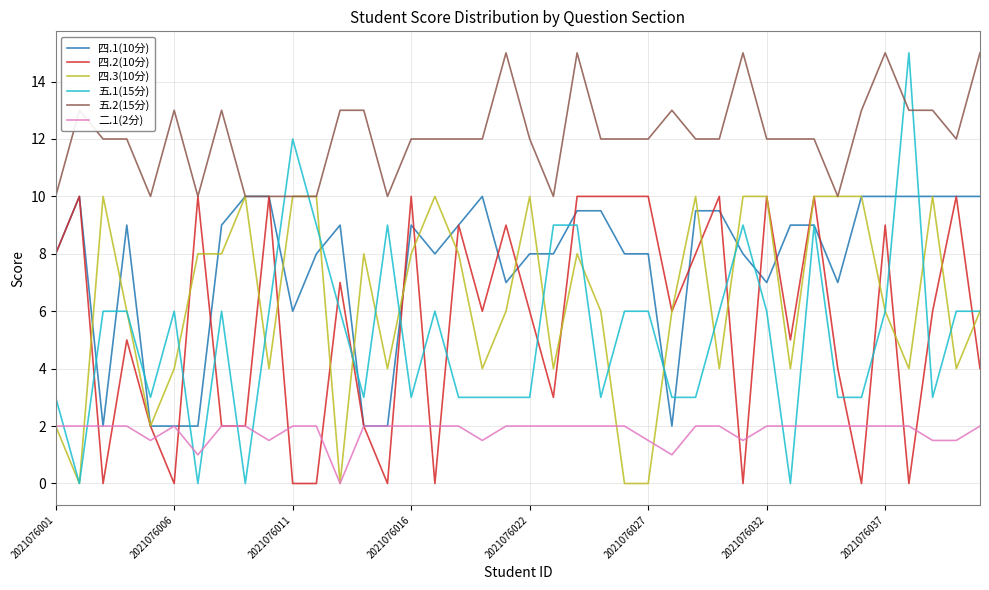

Which series has the largest total across all categories?

五.2(15分)